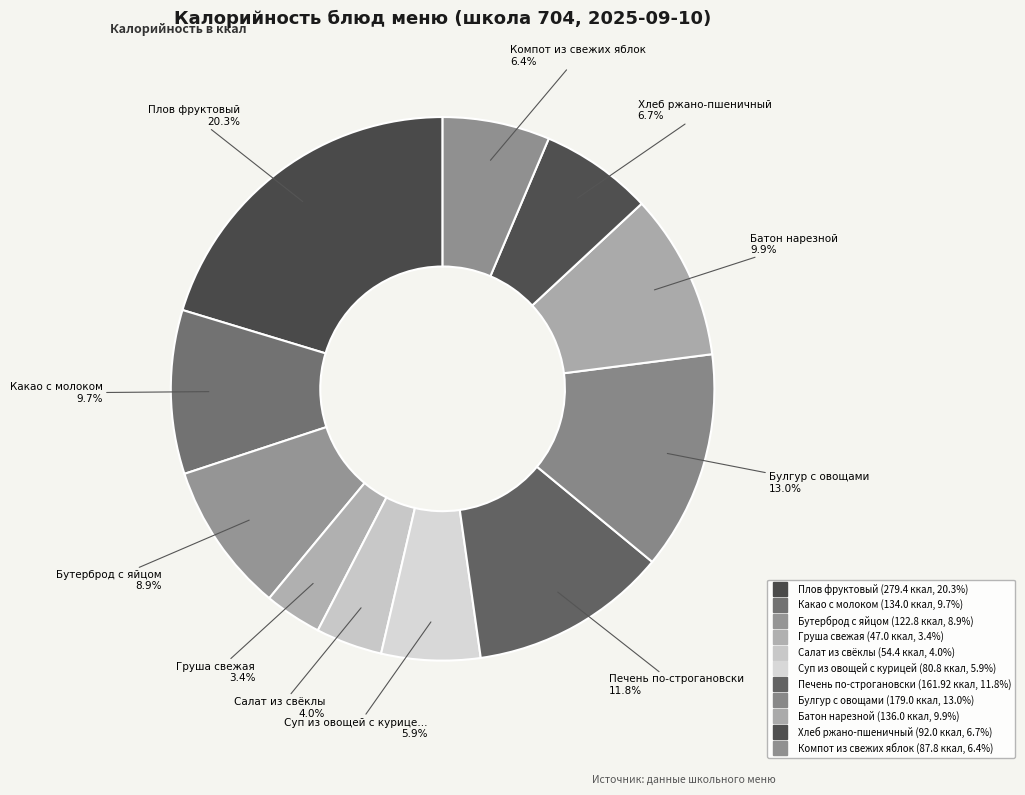

How many segments does this pie chart have?

11